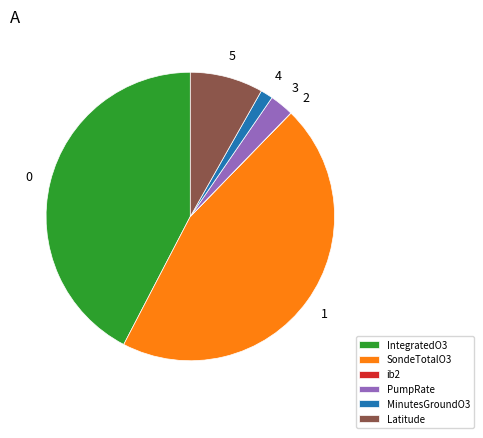

Does any single category account for the majority?

No